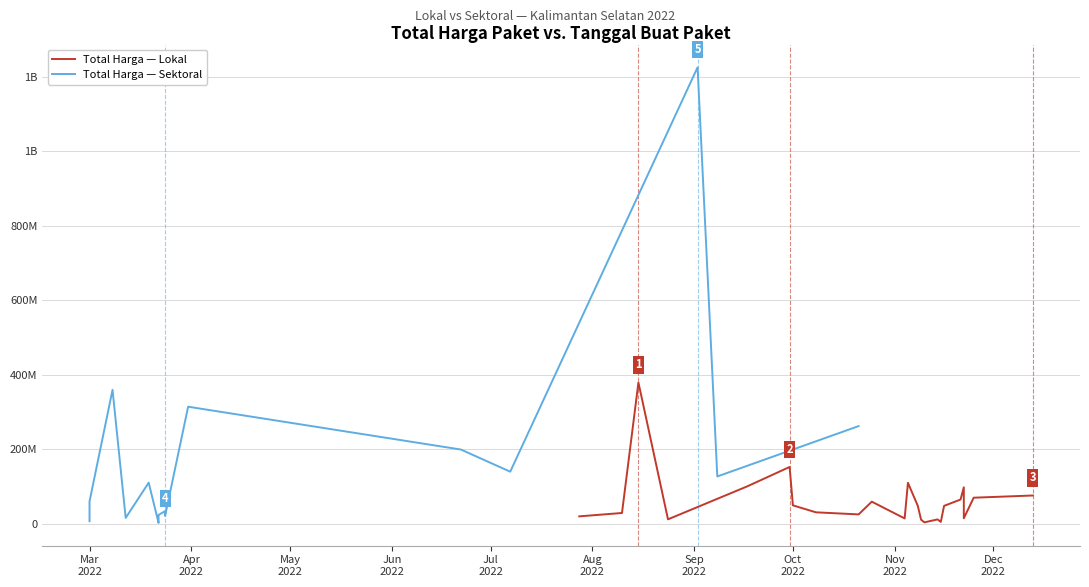

What is the sum of all Total Harga per Month (Sektoral) values?

3026630175